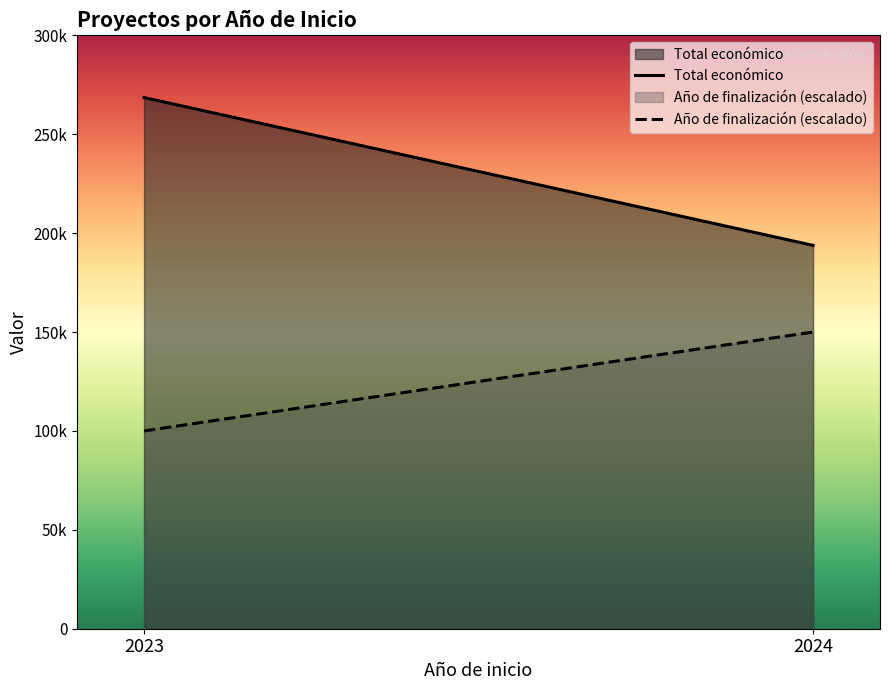

The value of Total económico at 2023 is 268533. True or false?

True